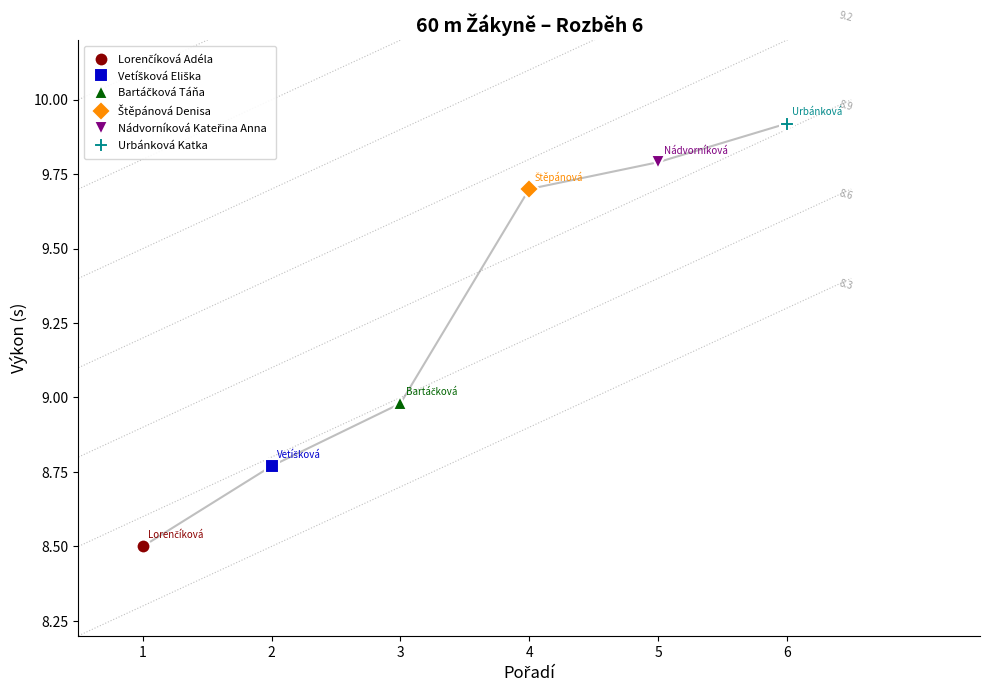

Reading left to right, transcribe all the data shown in this chart.

8.5	8.8	9.0	9.7	9.8	9.9